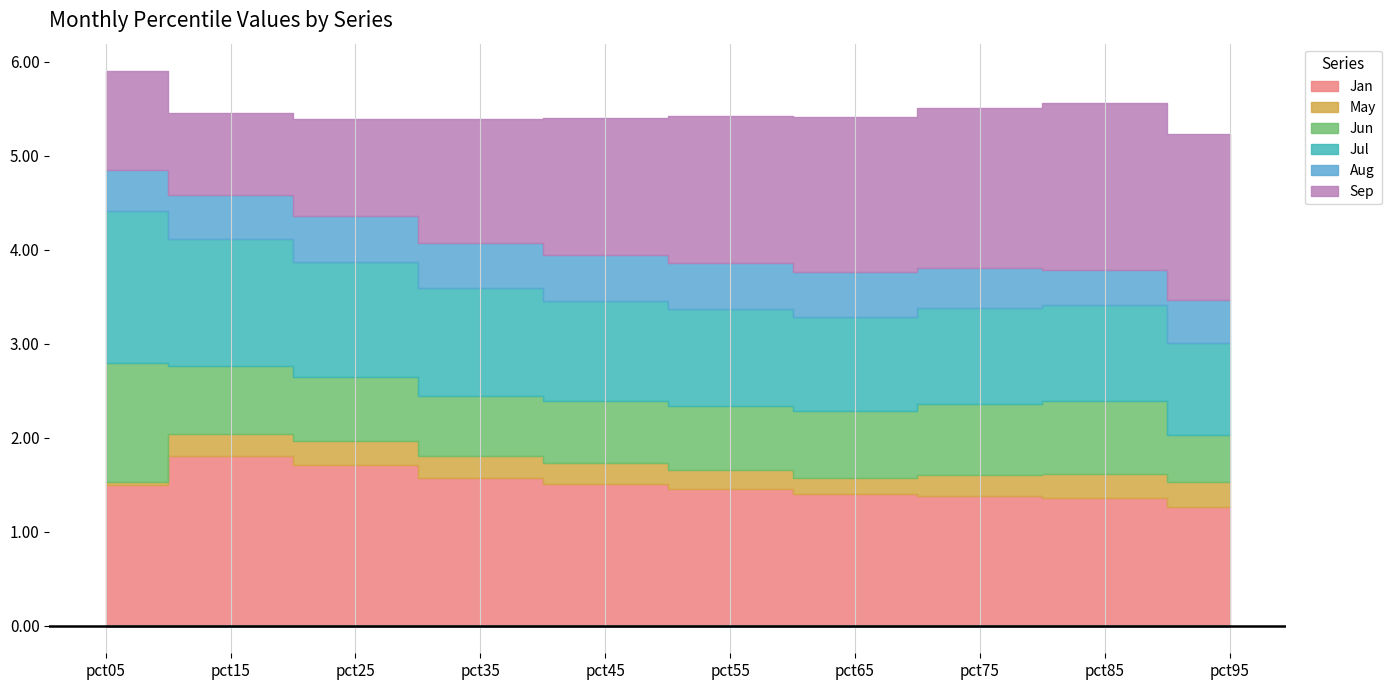

True or false: Jul and Sep cross at least once.

True